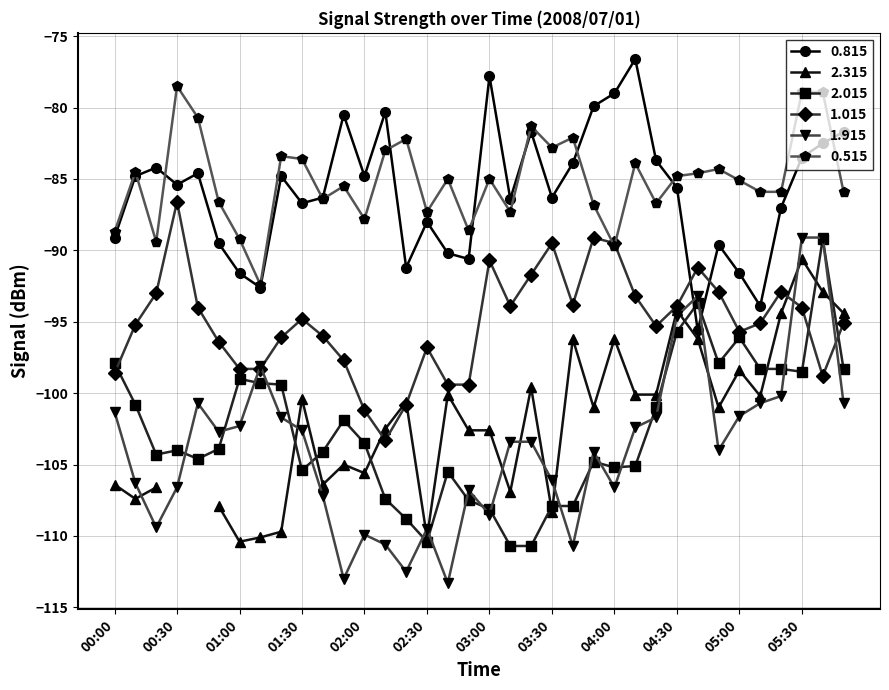

The value of 2.015 at 03:00 is -172.1. True or false?

False